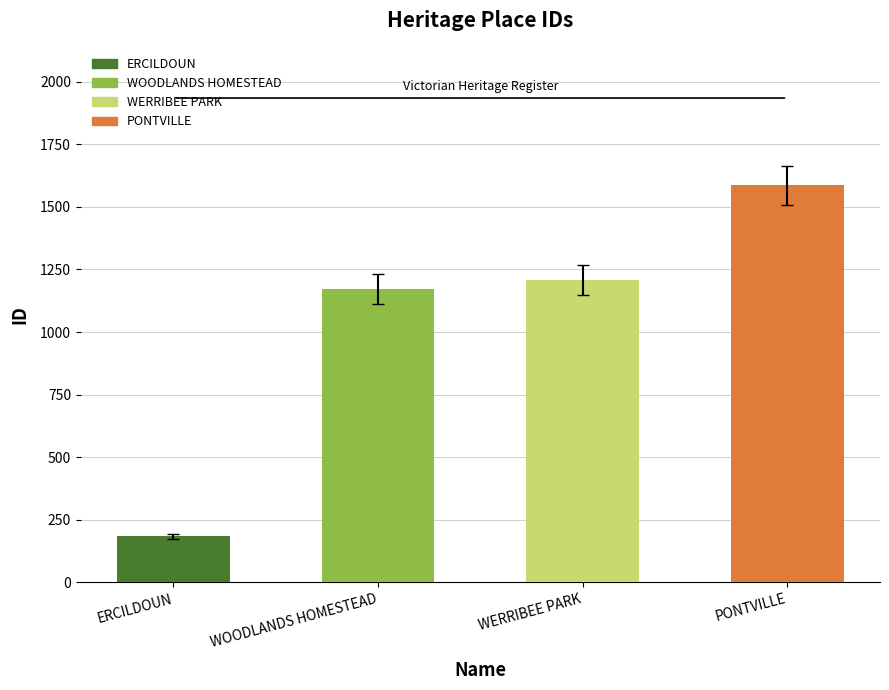

What position from the right is ERCILDOUN?

4